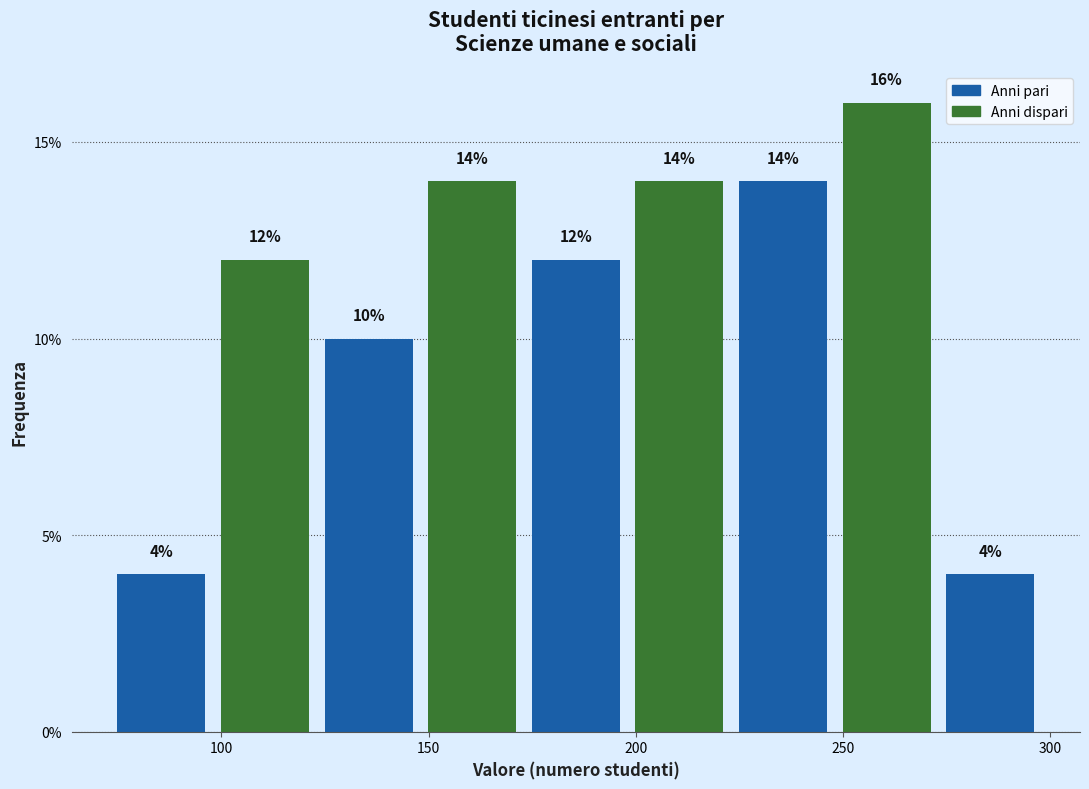

How tall is the bar that spans 198 to 223 on the x-axis? The bar edges are not printed on the chart, so give them approximately, as read against the axis.

14